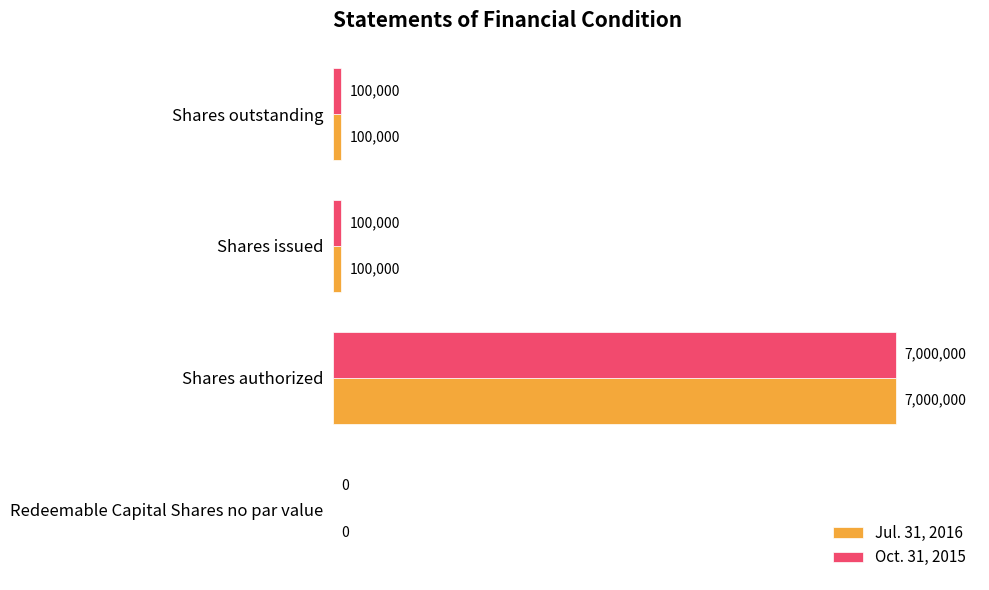

What are all the series names shown in the legend?

Jul. 31, 2016, Oct. 31, 2015